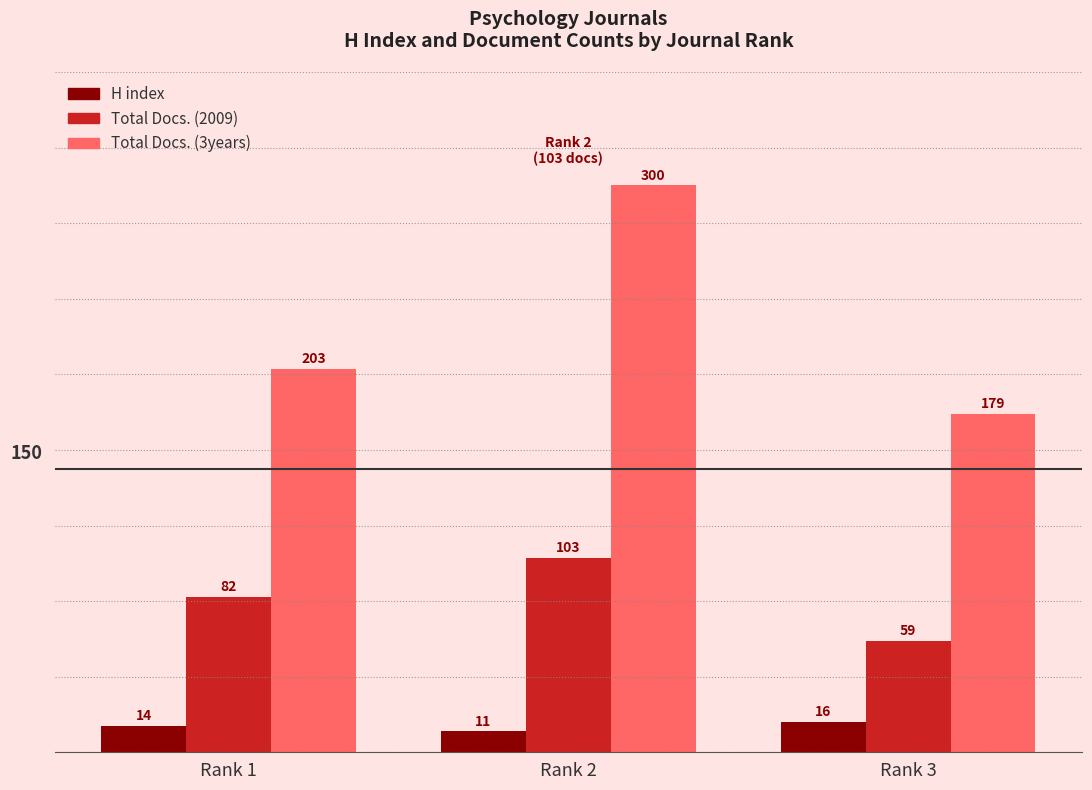

What is the difference between the maximum and minimum values in the Total Docs. (2009) series?

44